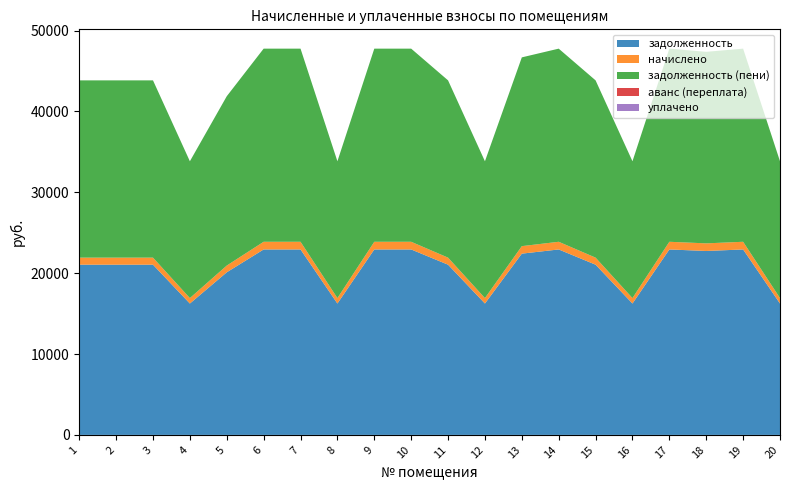

Reading left to right, transcribe all the data shown in this chart.

задолженность: 1=21048.4	2=21048.4	3=21048.4	4=16245.5	5=20106.6	6=22931.9	7=22931.9	8=16245.5	9=22931.9	10=22931.9	11=21048.4	12=16245.5	13=22413.8	14=22931.9	15=21048.4	16=16245.5	17=22931.9	18=22743.5	19=22931.9	20=16245.5
начислено: 1=871.6	2=871.6	3=871.6	4=672.8	5=832.6	6=949.6	7=949.6	8=672.8	9=949.6	10=949.6	11=871.6	12=672.8	13=928.2	14=949.6	15=871.6	16=672.8	17=949.6	18=941.9	19=949.6	20=672.8
задолженность (пени): 1=21920.0	2=21920.0	3=21920.0	4=16918.2	5=20939.2	6=23881.5	7=23881.5	8=16918.2	9=23881.5	10=23881.5	11=21920.0	12=16918.2	13=23342.0	14=23881.5	15=21920.0	16=16918.2	17=23881.5	18=23685.3	19=23881.5	20=16918.2
аванс (переплата): 1=0.0	2=0.0	3=0.0	4=0.0	5=0.0	6=0.0	7=0.0	8=0.0	9=0.0	10=0.0	11=0.0	12=0.0	13=0.0	14=0.0	15=0.0	16=0.0	17=0.0	18=0.0	19=0.0	20=0.0
уплачено: 1=0.0	2=0.0	3=0.0	4=0.0	5=0.0	6=0.0	7=0.0	8=0.0	9=0.0	10=0.0	11=0.0	12=0.0	13=0.0	14=0.0	15=0.0	16=0.0	17=0.0	18=0.0	19=0.0	20=0.0